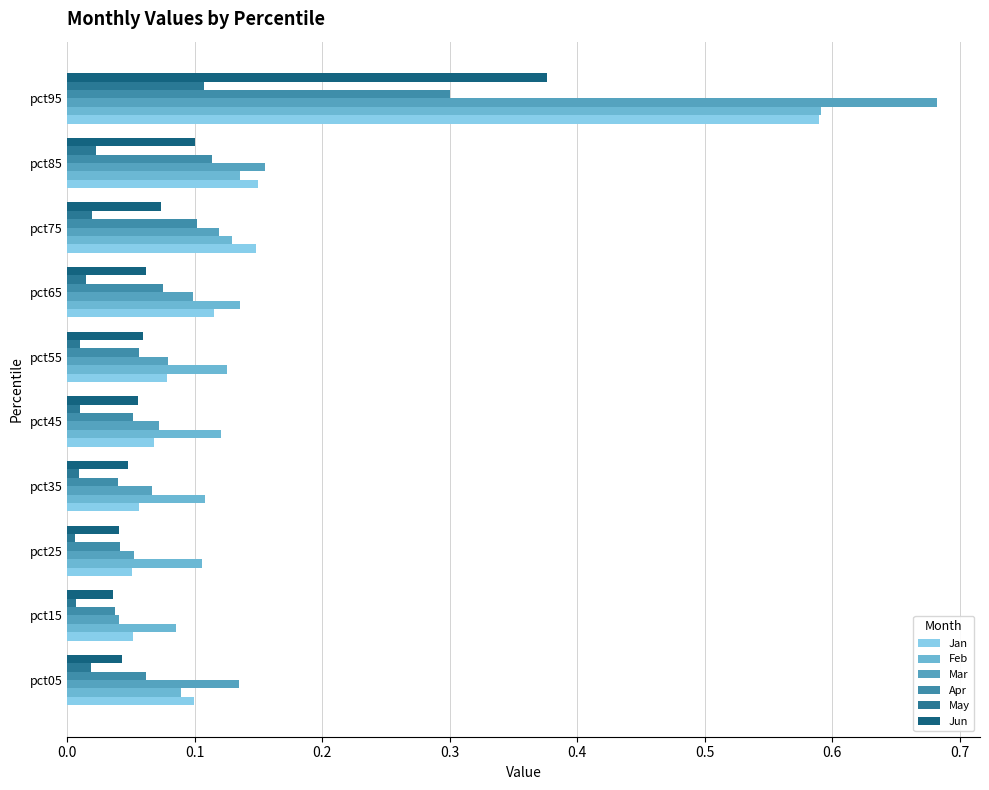

Reading left to right, list all the values displayed in this chart.

Jan: 0.1	0.1	0.1	0.1	0.1	0.1	0.1	0.1	0.1	0.6
Feb: 0.1	0.1	0.1	0.1	0.1	0.1	0.1	0.1	0.1	0.6
Mar: 0.1	0.0	0.1	0.1	0.1	0.1	0.1	0.1	0.2	0.7
Apr: 0.1	0.0	0.0	0.0	0.1	0.1	0.1	0.1	0.1	0.3
May: 0.0	0.0	0.0	0.0	0.0	0.0	0.0	0.0	0.0	0.1
Jun: 0.0	0.0	0.0	0.0	0.1	0.1	0.1	0.1	0.1	0.4